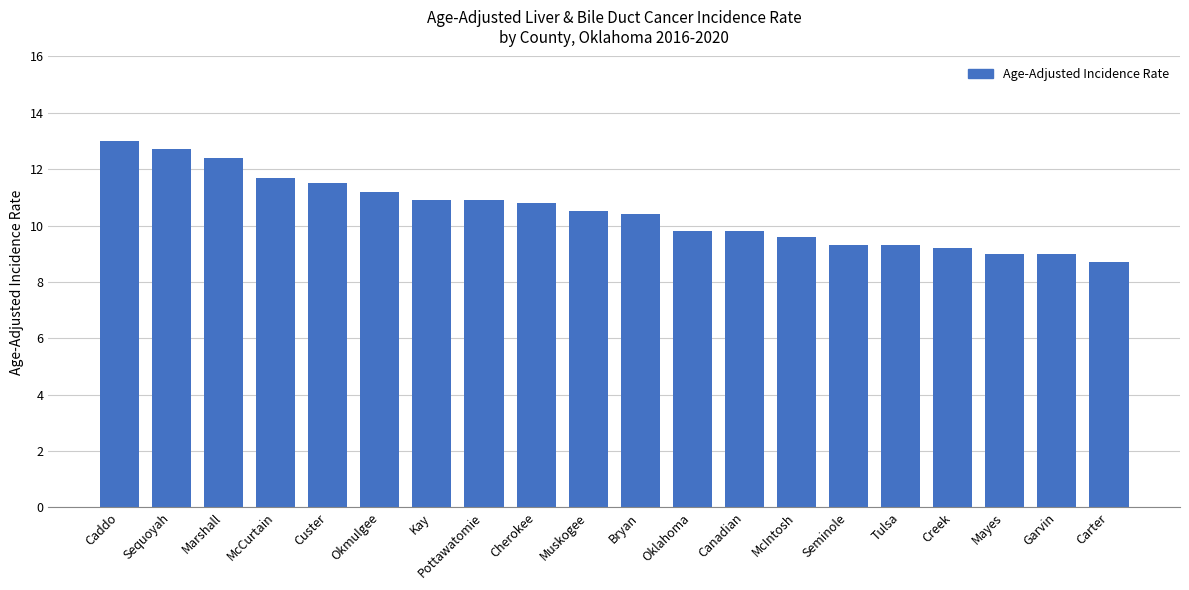

What is the average value?

10.5